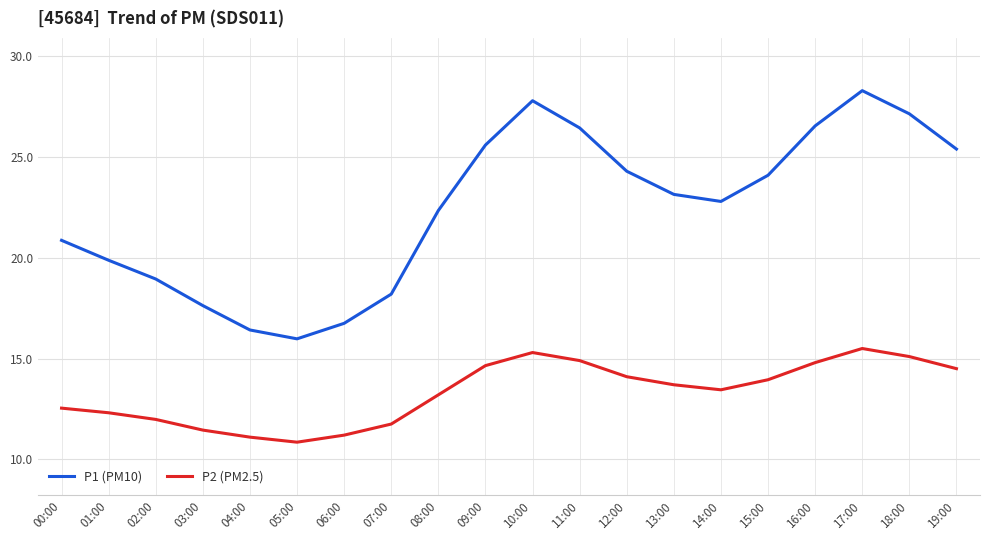

What is the maximum value for P1 (PM10)?

28.3